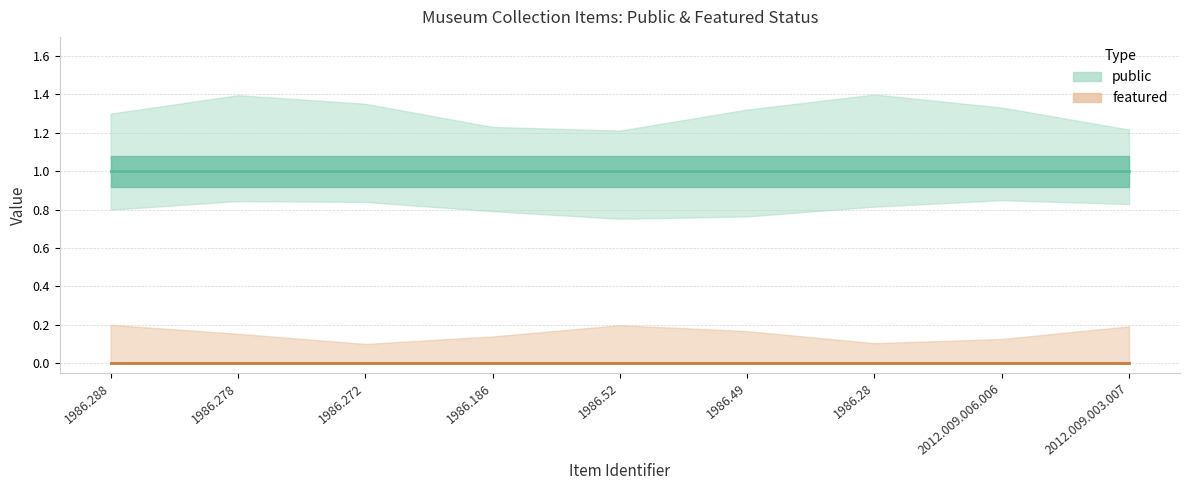

Reading left to right, what are all the values shown in this chart?

public: 1986.288=1	1986.278=1	1986.272=1	1986.186=1	1986.52=1	1986.49=1	1986.28=1	2012.009.006.006=1	2012.009.003.007=1
featured: 1986.288=0	1986.278=0	1986.272=0	1986.186=0	1986.52=0	1986.49=0	1986.28=0	2012.009.006.006=0	2012.009.003.007=0